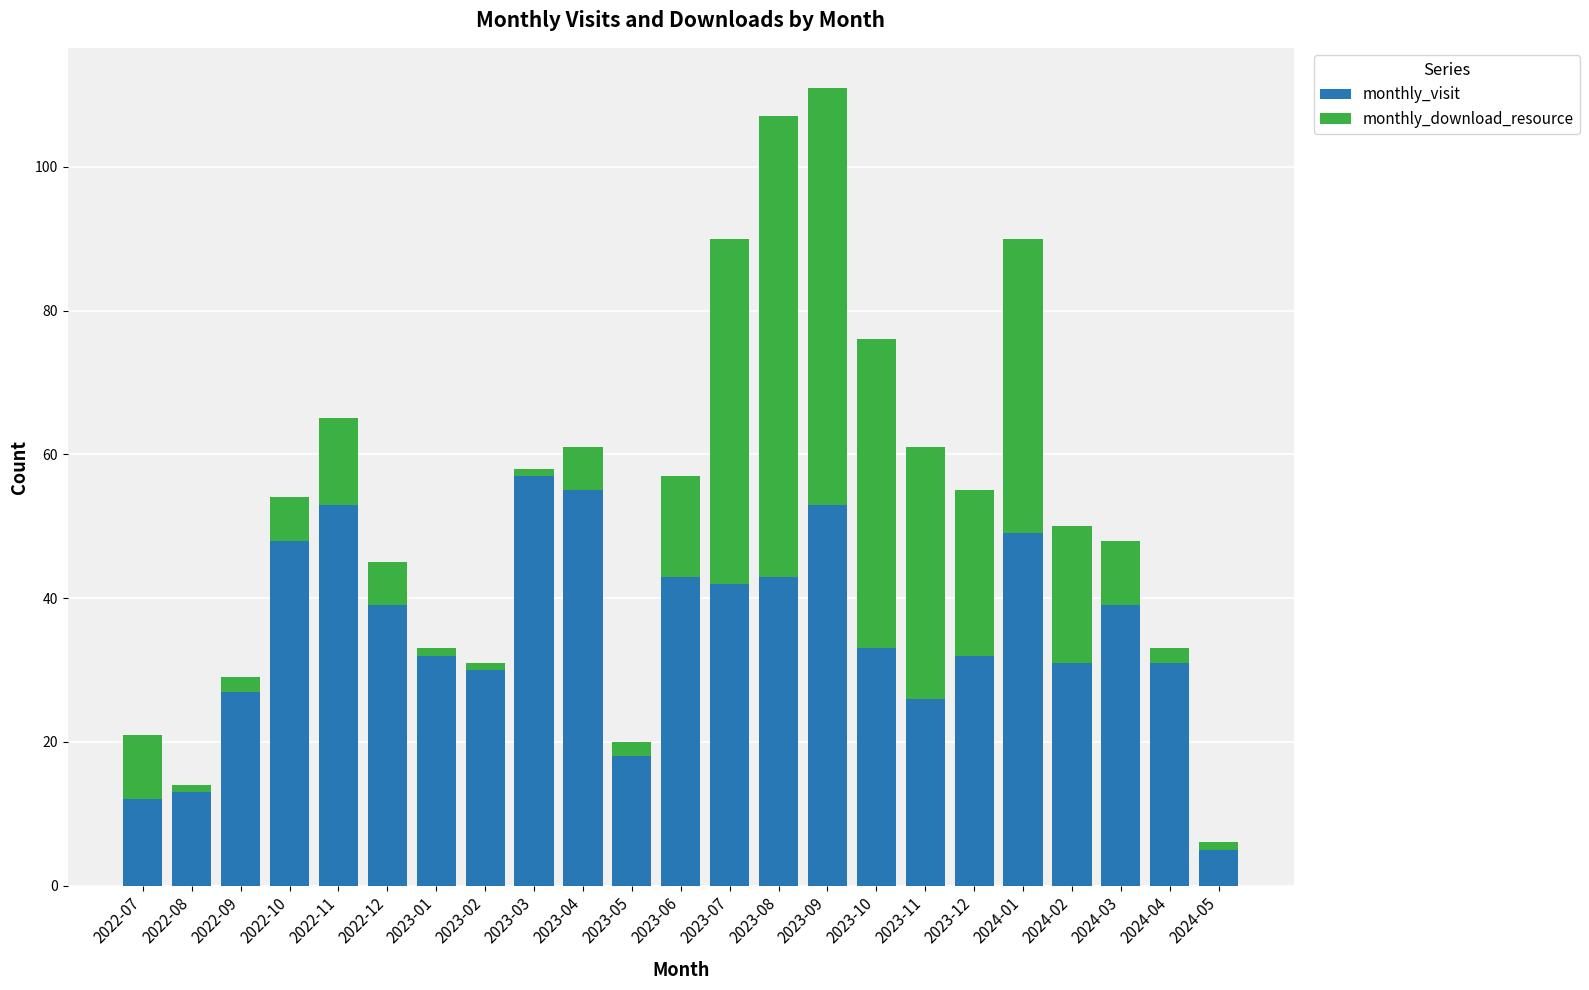

Is it true that monthly_visit equals 32 at 2023-12?

True